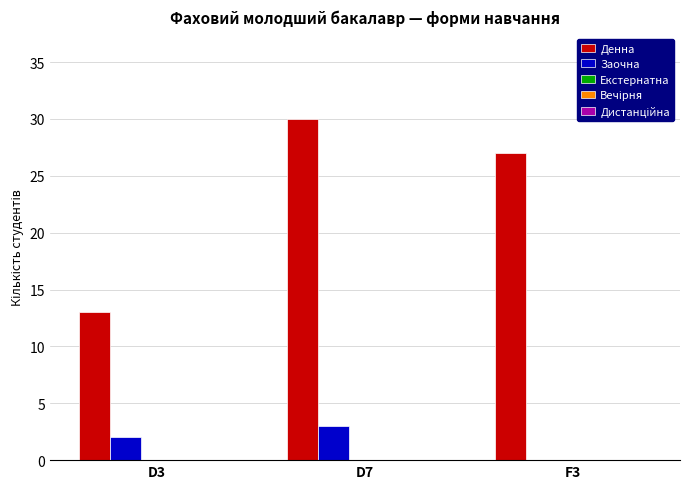

Which series has the largest range (max minus min)?

Денна